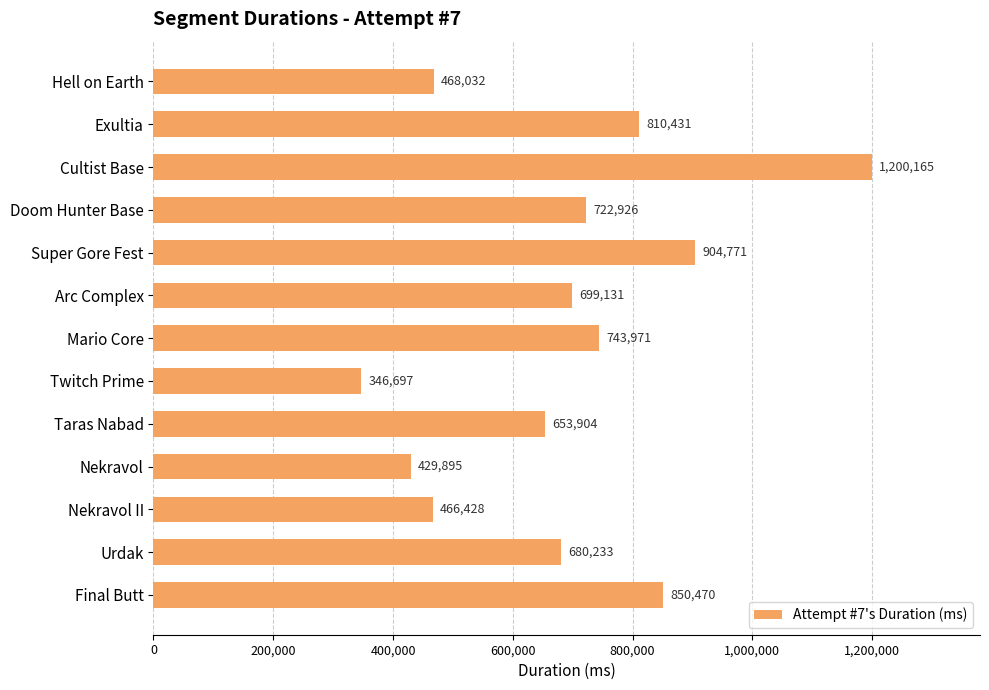

Count the number of categories in the chart.

13